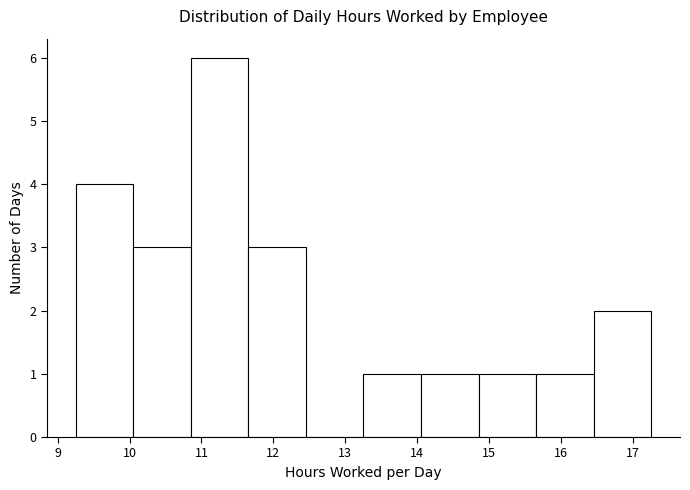

Reading left to right, list every bar in this chart as the range it spans on the x-axis followed by its height. Neither the bar edges nor the heights are printed on the chart, so give them approximately, as read against the axes.

9.3 to 10.1: 4
10.1 to 10.9: 3
10.9 to 11.7: 6
11.7 to 12.5: 3
12.5 to 13.3: 0
13.3 to 14.1: 1
14.1 to 14.9: 1
14.9 to 15.7: 1
15.7 to 16.5: 1
16.5 to 17.3: 2